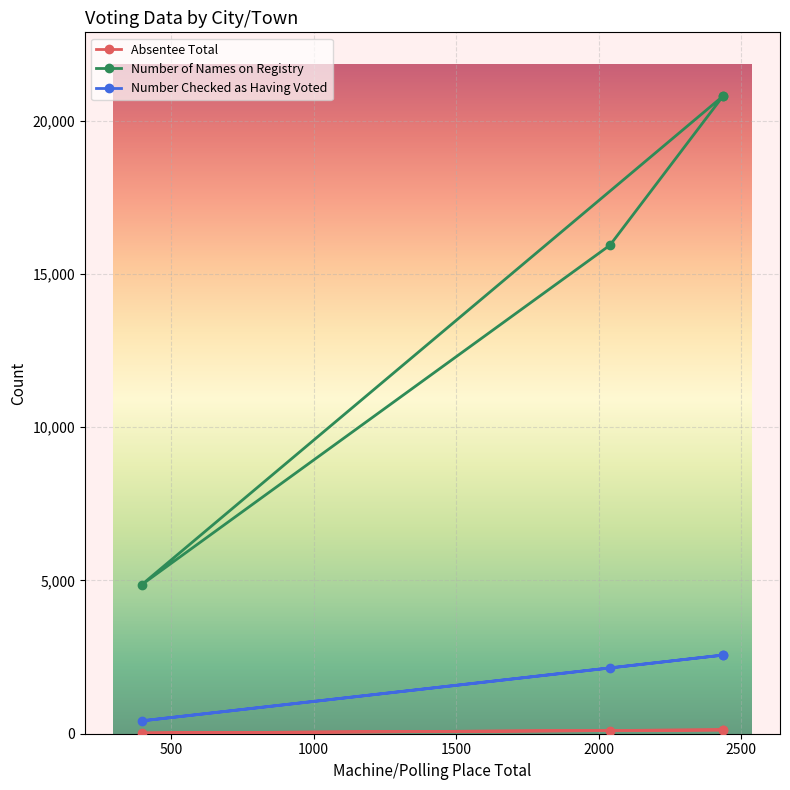

What is the difference between the maximum and minimum values in the Number Checked as Having Voted series?

2145